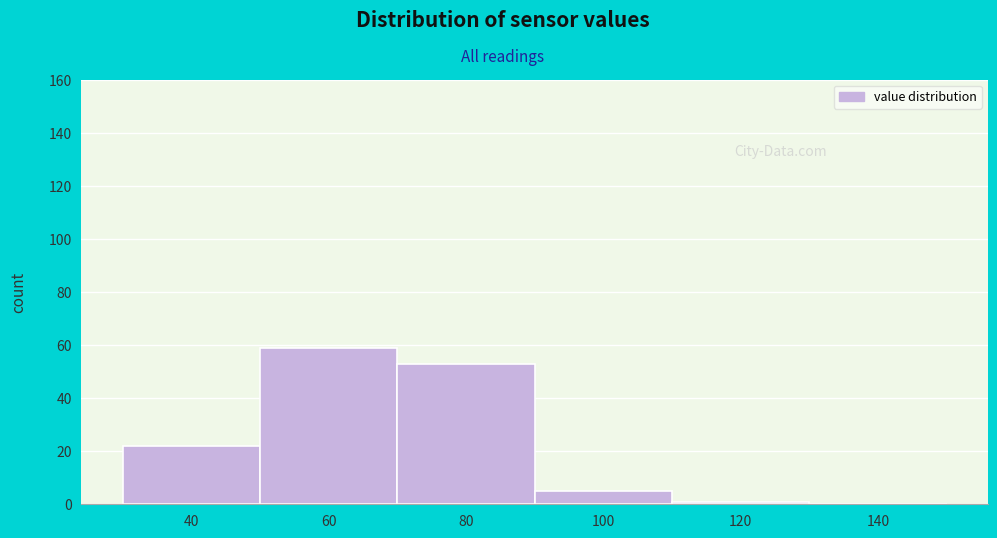

Reading right to left, extract all data points from this chart.

140=0	120=1	100=5	80=53	60=59	40=22